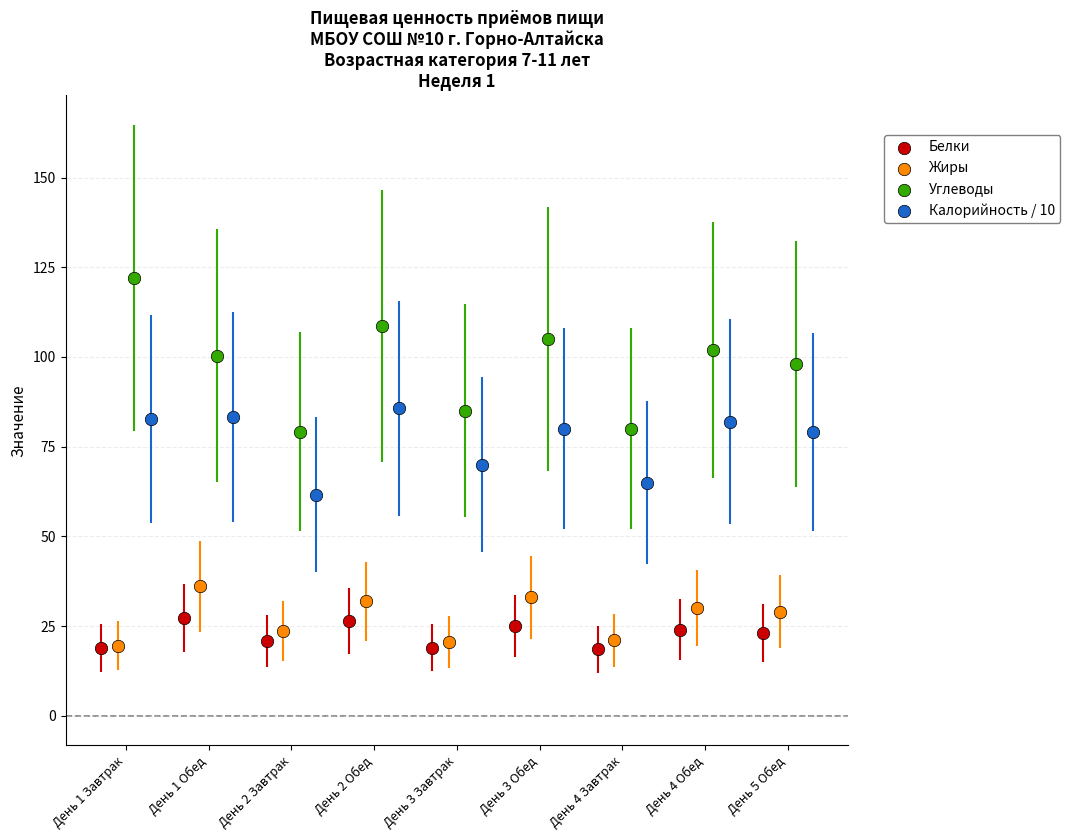

What are all the series names shown in the legend?

Белки, Жиры, Углеводы, Калорийность / 10